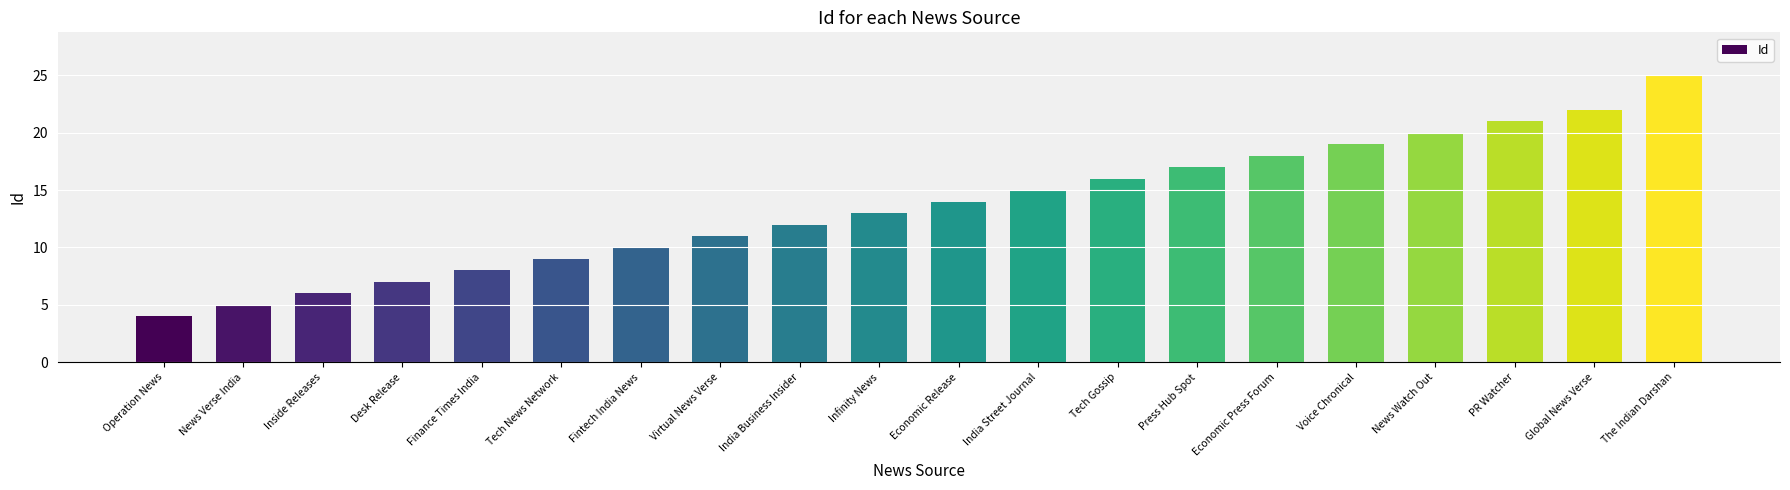

True or false: the data shows 14 at Finance Times India.

False